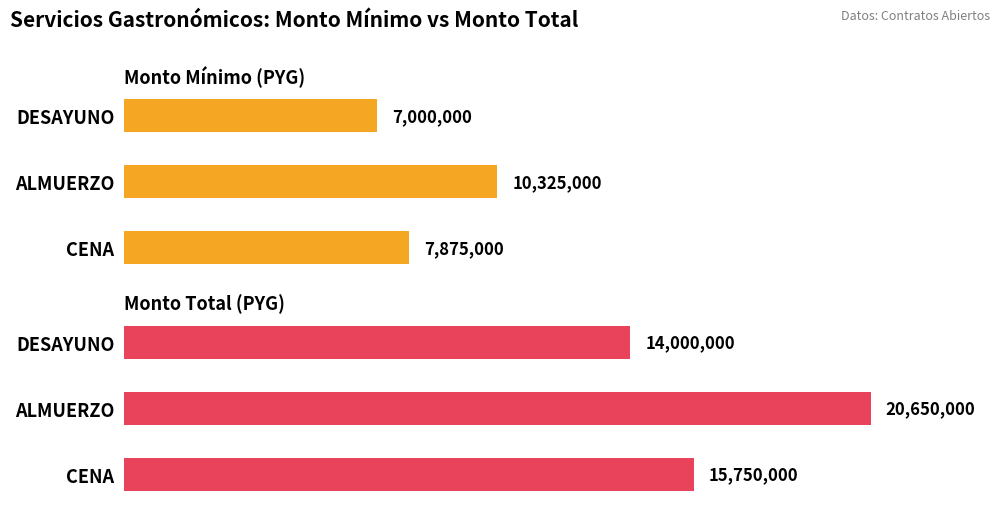

What is the difference between the Monto Mínimo (PYG) values at 0.5 and 0.0?

3325000